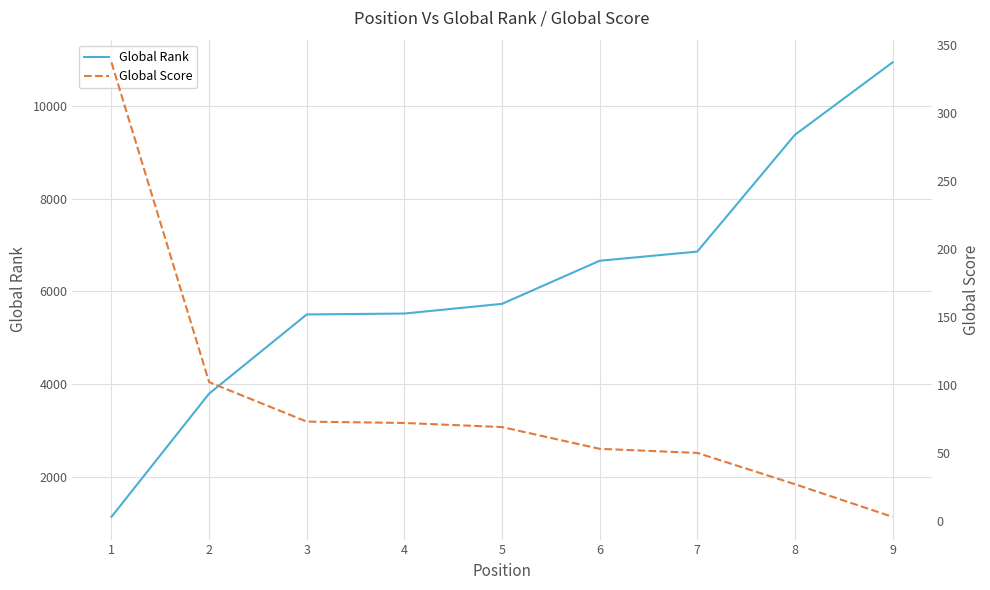

Which category has the highest value in the Global Rank series?

9